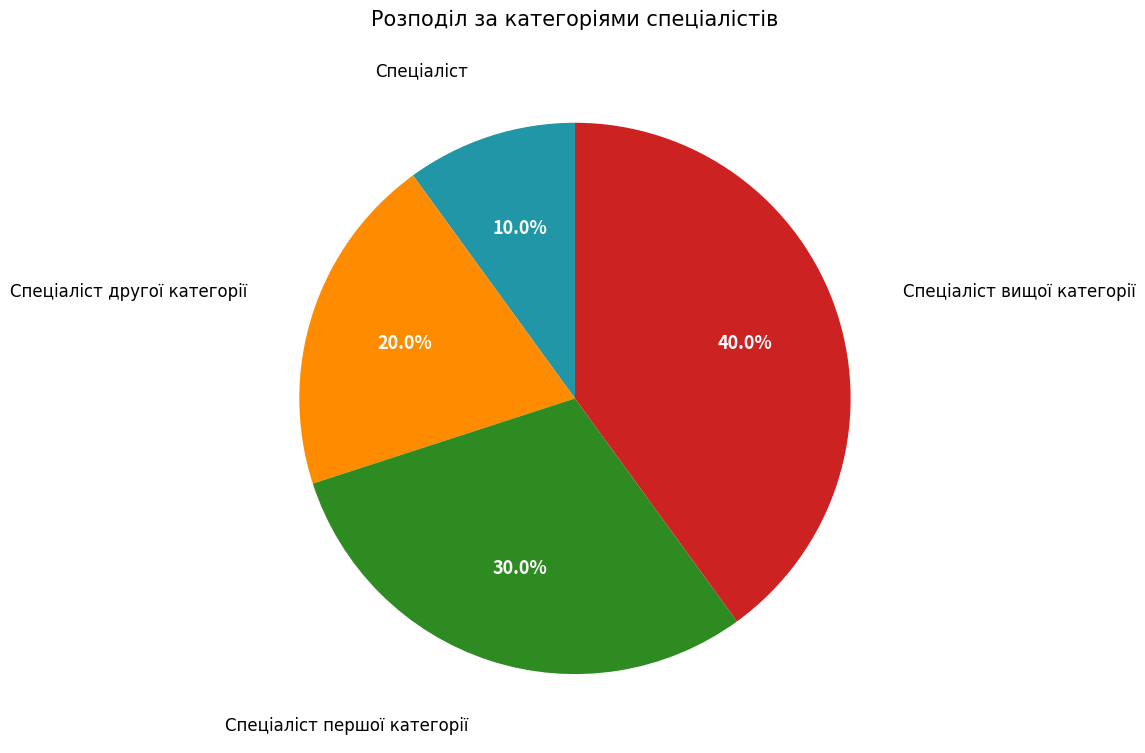

Is there any slice that represents more than half of the pie?

No